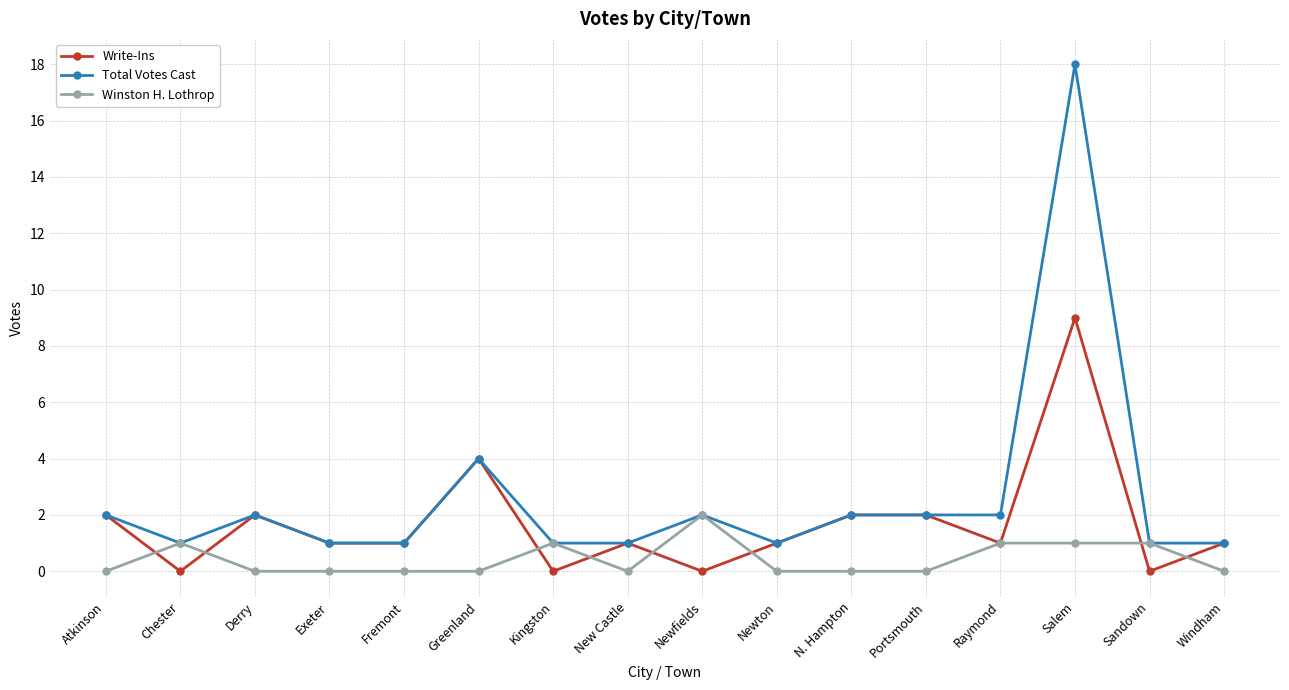

Count the number of categories in the chart.

16